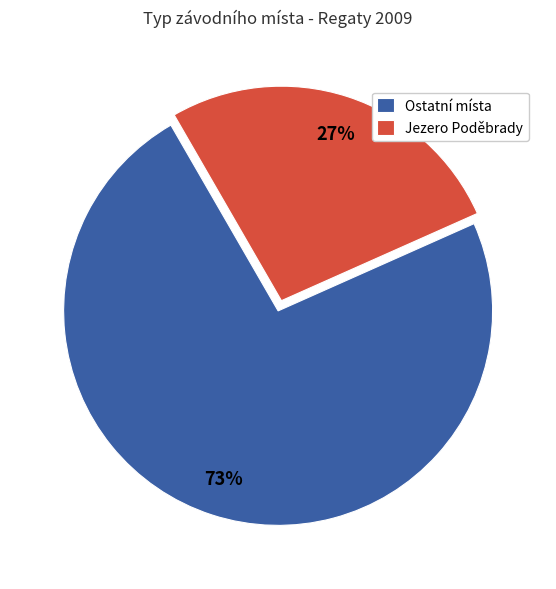

Between Jezero Poděbrady and Ostatní místa, which is larger?

Ostatní místa